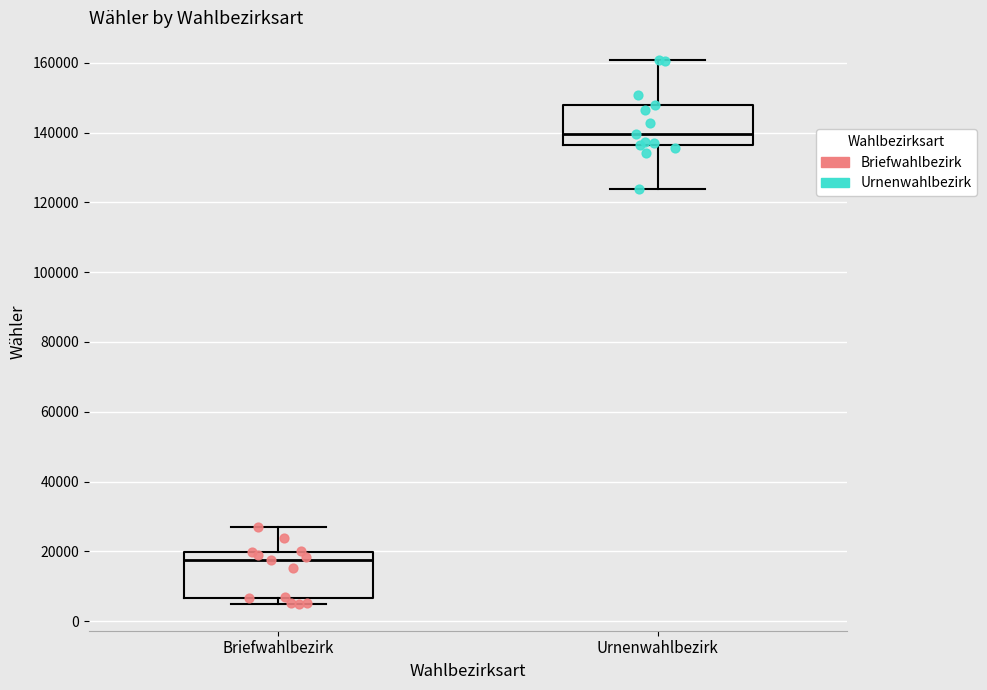

Reading left to right, transcribe this box plot: for each box, give where its median line is, the range the box spans, and where its two whiskers end, as read against the y-axis. The values are not printed on the chart, so give them approximately, as read against the axis.

Briefwahlbezirk: median 18000, box 6000 to 20000, whiskers 6000 (just below the box's lower edge) to 26000
Urnenwahlbezirk: median 140000, box 136000 to 148000, whiskers 124000 to 160000